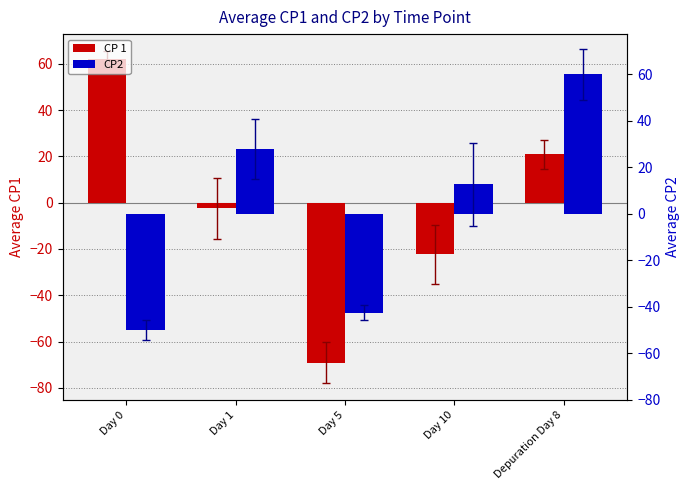

How many data points in CP 1 are less than -2?

3